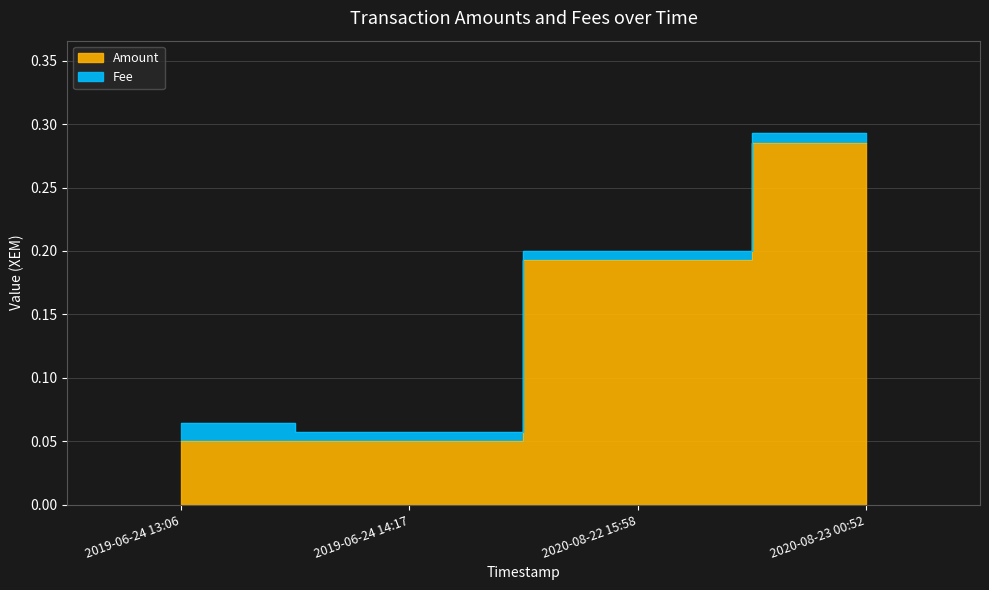

What is the difference between the values at 2020-08-23 00:52 and 2019-06-24 14:17?

0.2